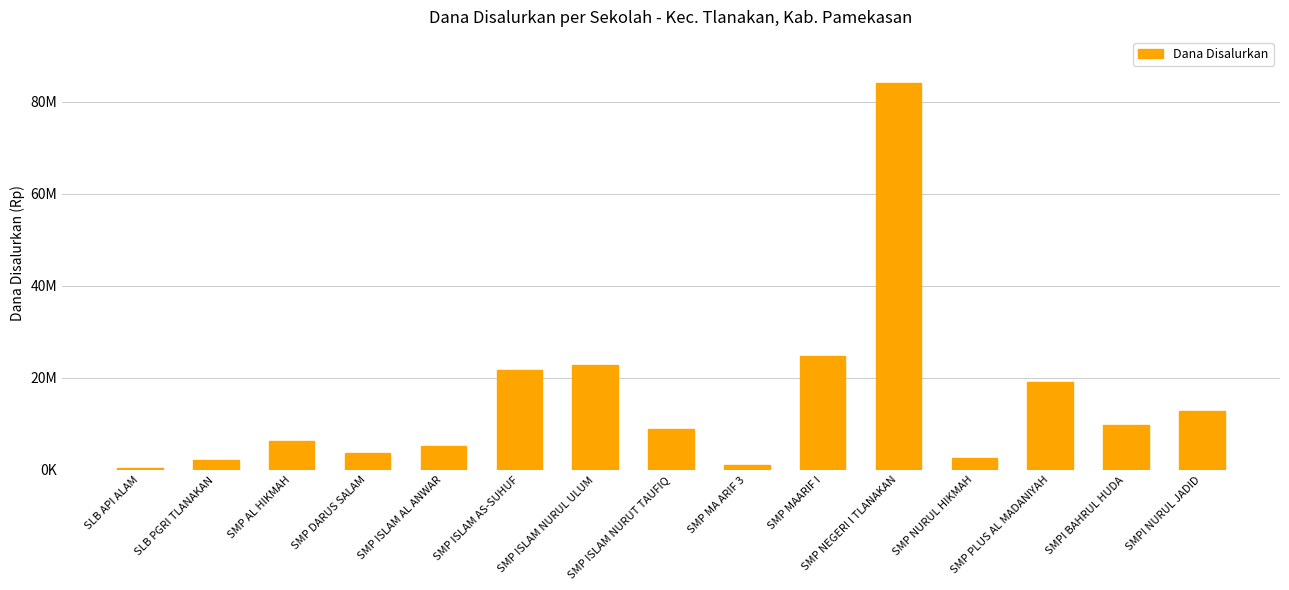

Reading right to left, list all the values displayed in this chart.

12750000	9750000	19125000	2625000	84000000	24750000	1125000	9000000	22875000	21750000	5250000	3750000	6375000	2250000	375000